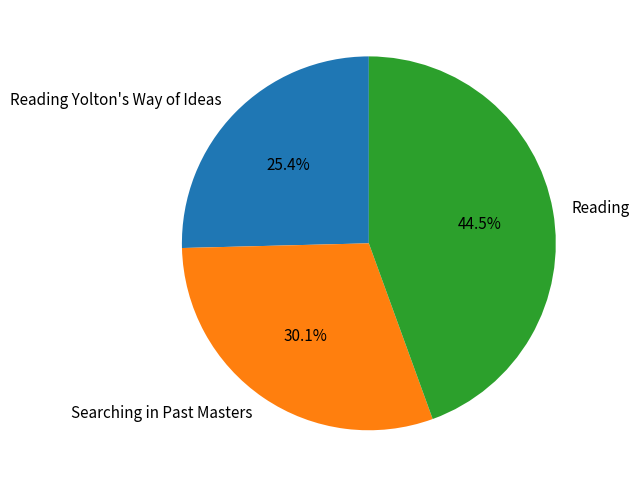

To the nearest percent, what is the combined percentage of Reading and Reading Yolton's Way of Ideas?

70%